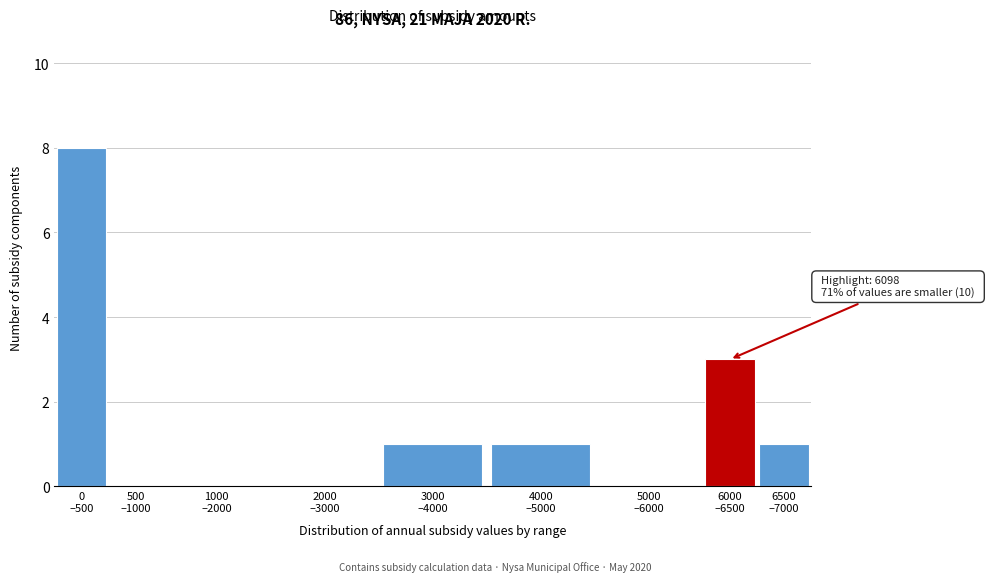

What is the sum of all values?

14